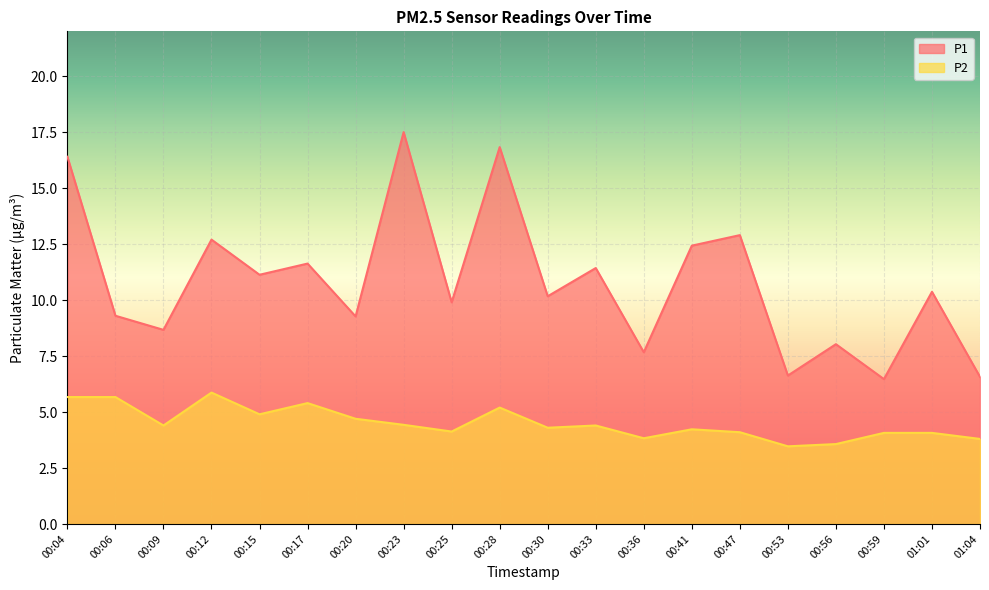

What is the difference between the second highest and second lowest values in the P2 series?

2.1